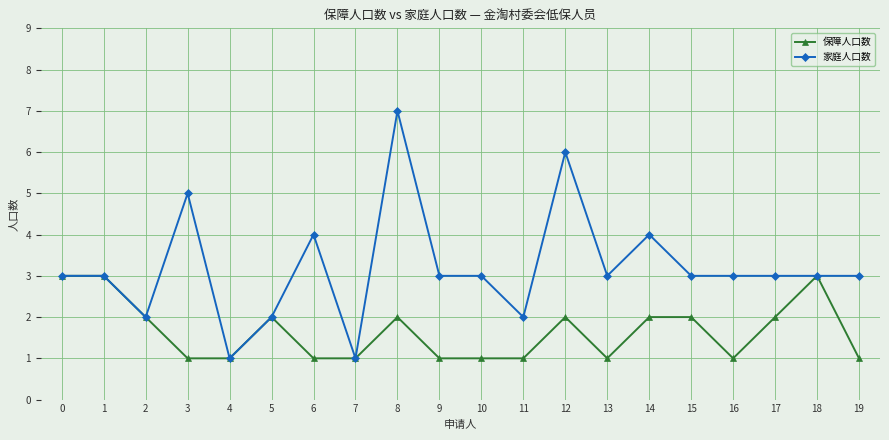

How many lines are shown in the chart?

2